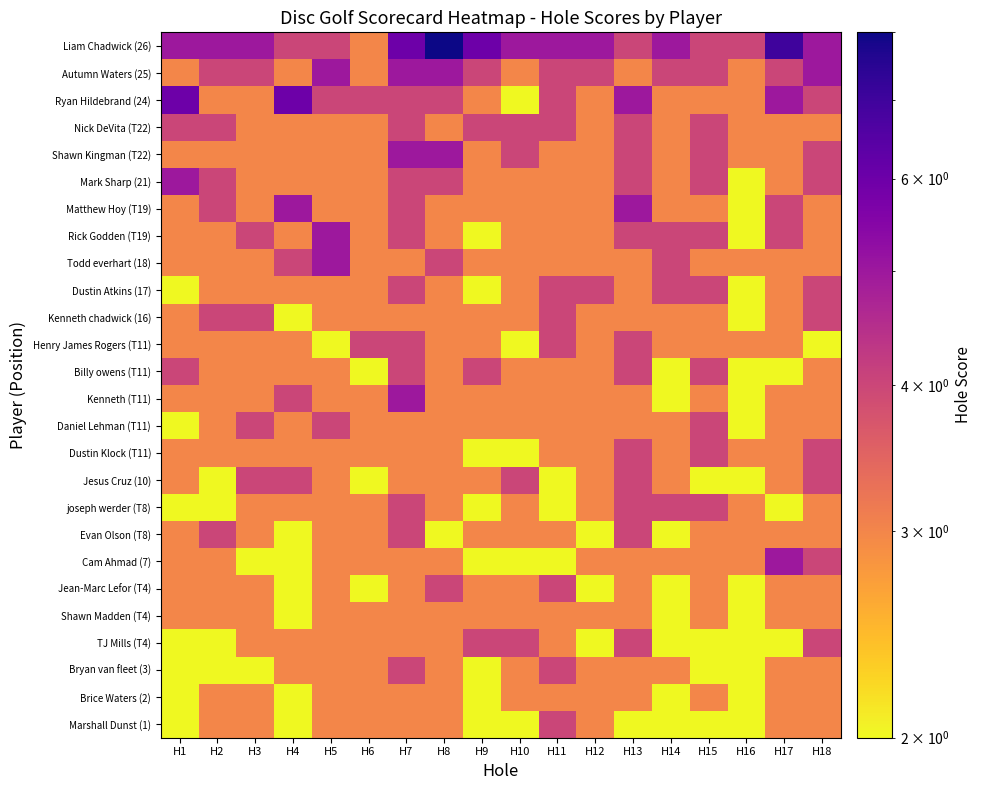

Between H12 and H3, which is larger?

H12